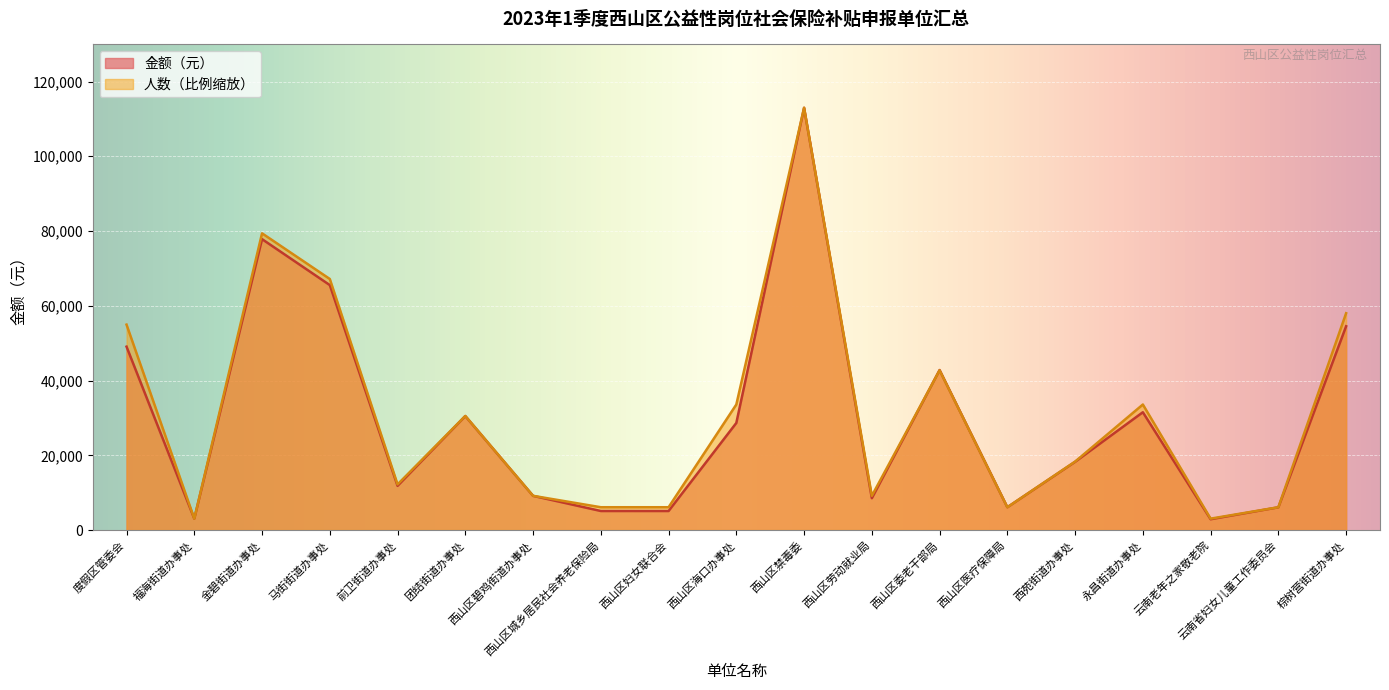

What is the average value of the 人数 series?

31175.6